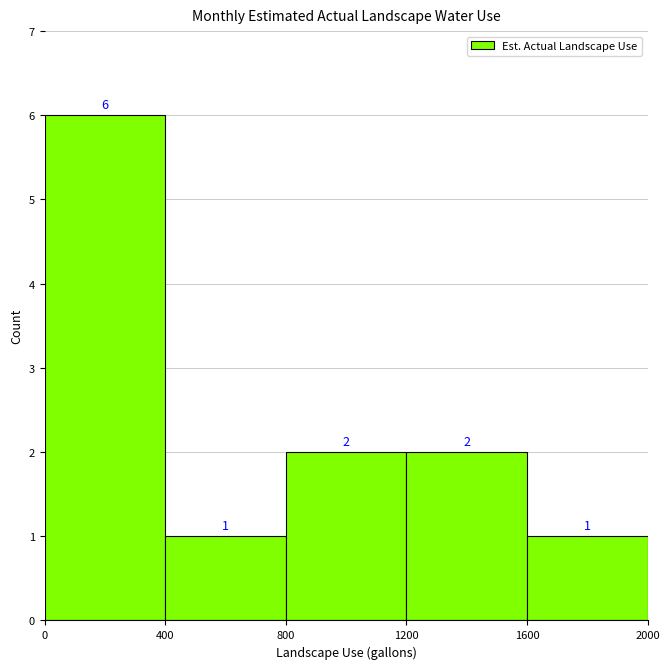

Reading left to right, transcribe this chart: for each bar, give the range it covers on the x-axis and its height.

0 to 400: 6
400 to 800: 1
800 to 1200: 2
1200 to 1600: 2
1600 to 2000: 1